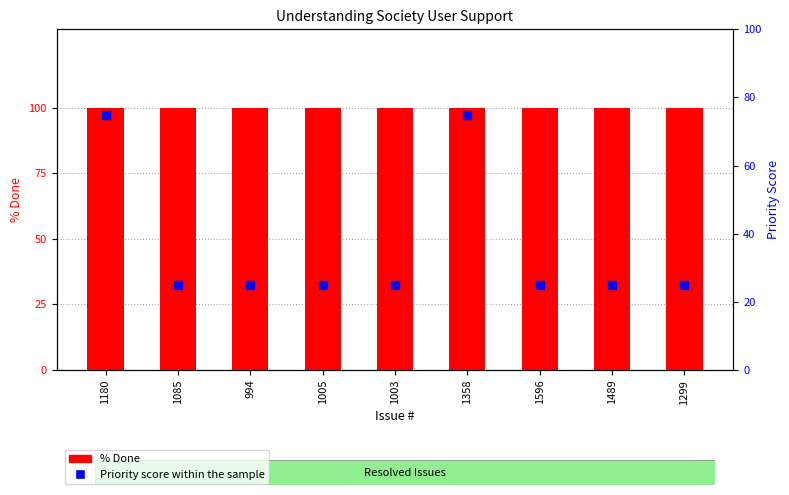

Which series has the largest total across all categories?

% Done